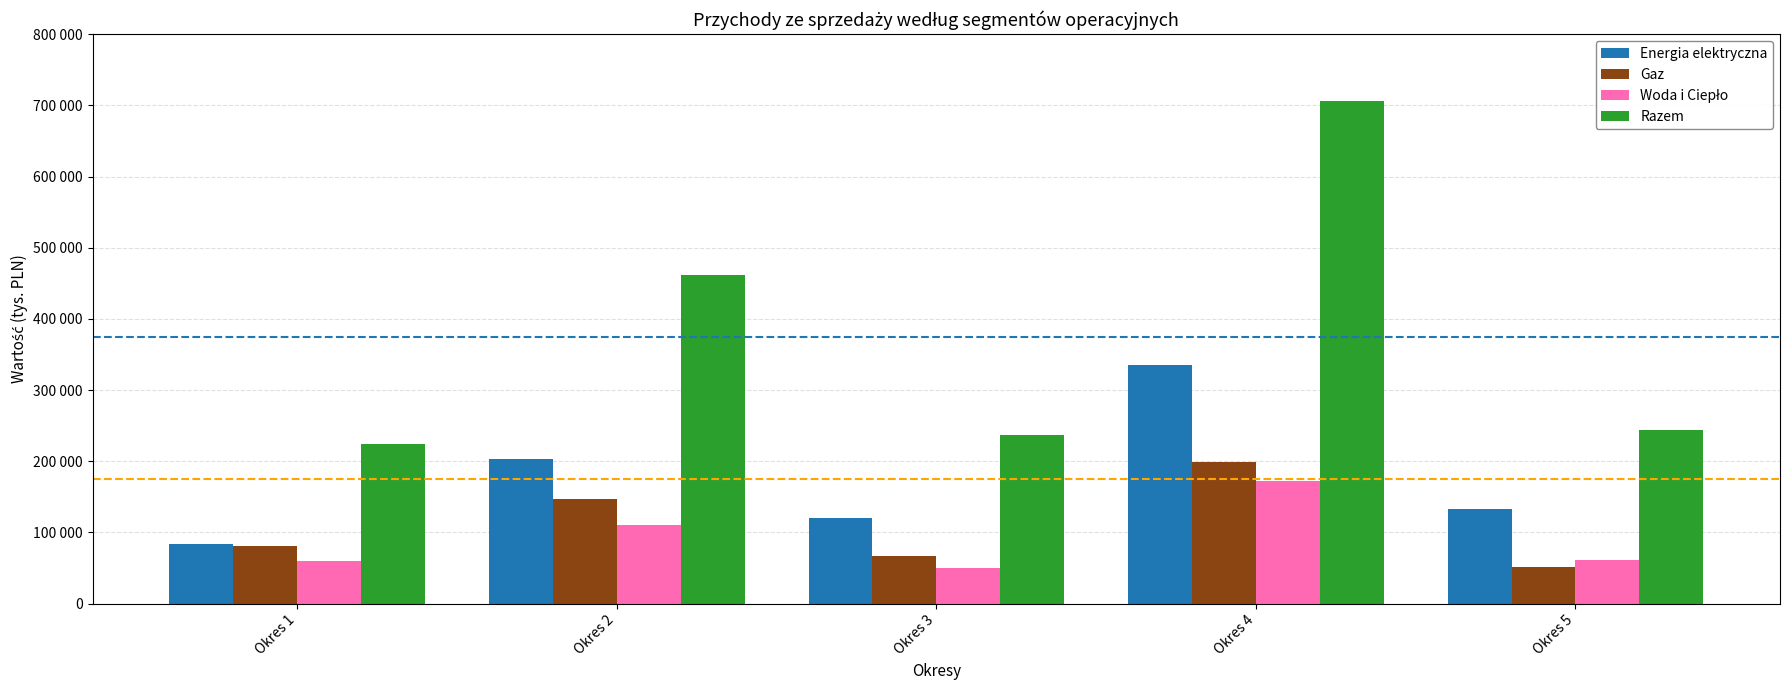

Which label corresponds to the largest value in the chart?

Okres 4